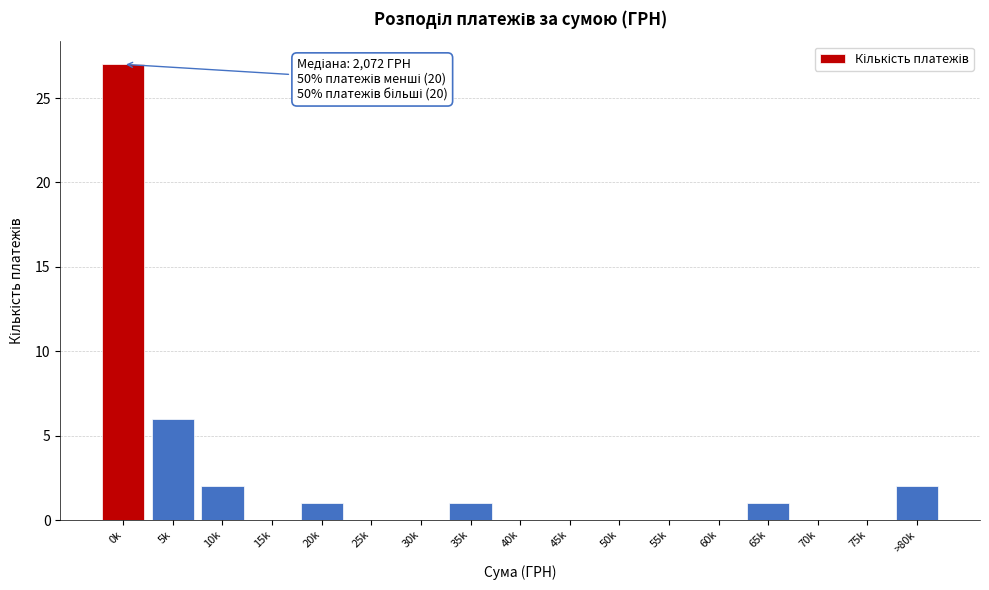

Reading right to left, list all the values displayed in this chart.

>80k=2	75k=0	70k=0	65k=1	60k=0	55k=0	50k=0	45k=0	40k=0	35k=1	30k=0	25k=0	20k=1	15k=0	10k=2	5k=6	0k=27